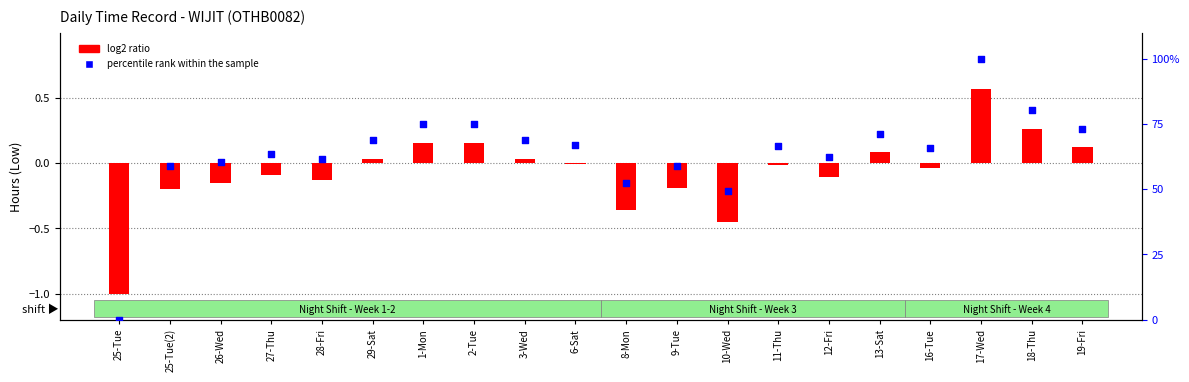

Is the value of log2 ratio at 17-Wed greater than the value of percentile rank within the sample at 17-Wed?

No